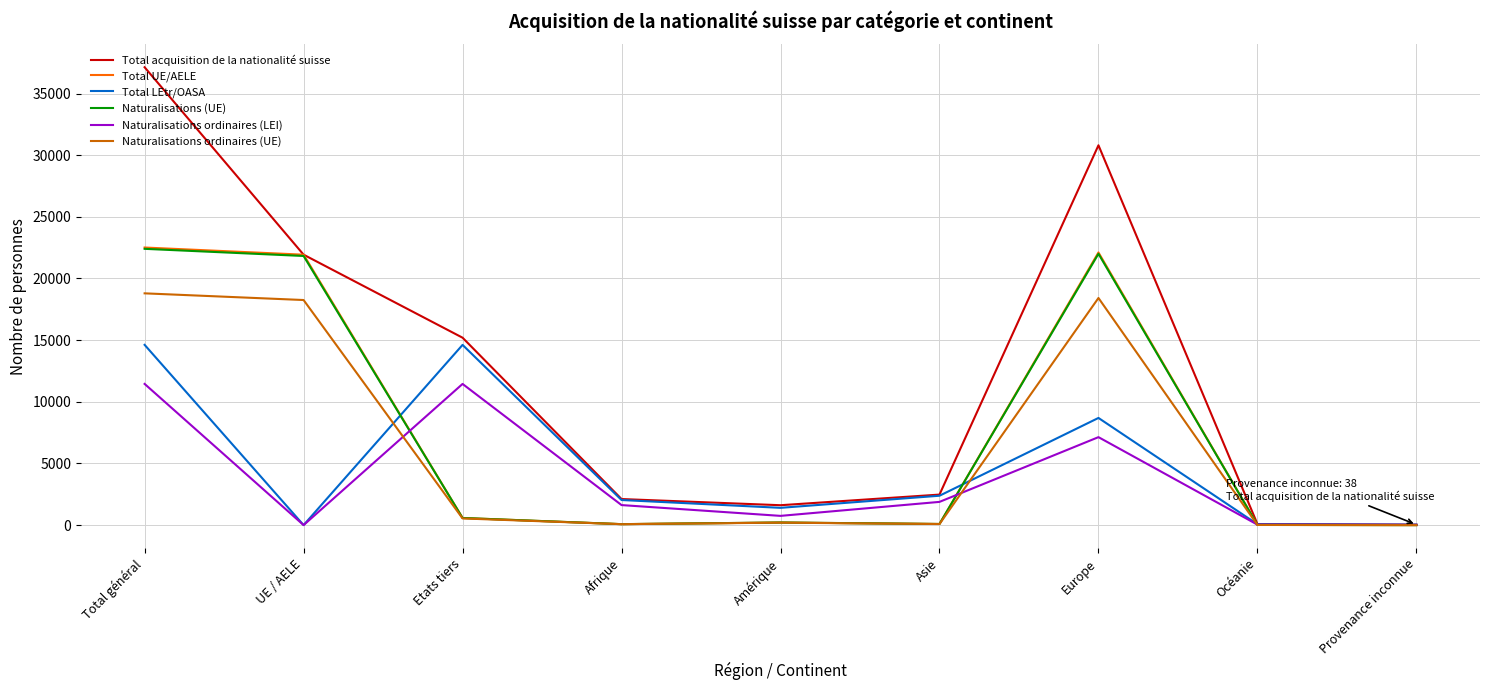

At which category is the sum across all series the highest?

Total général